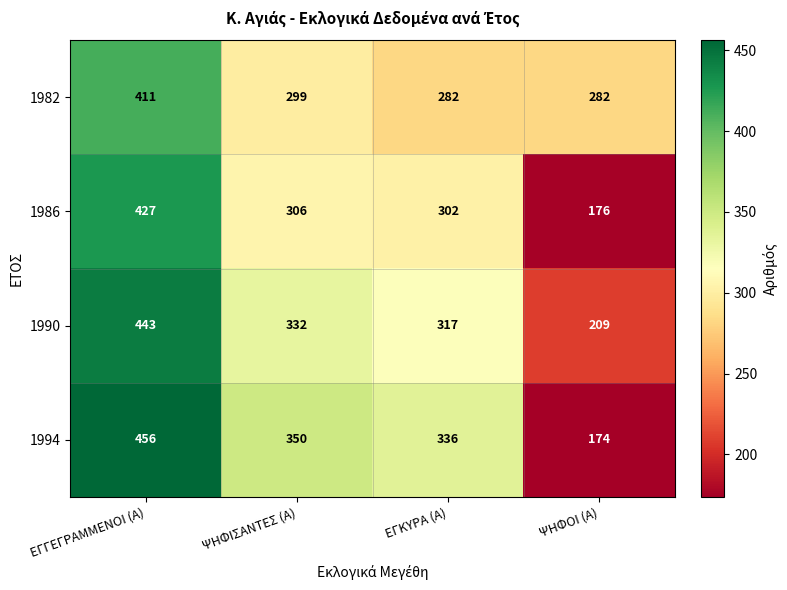

At which label does 1994 first exceed 350?

ΕΓΓΕΓΡΑΜΜΕΝΟΙ (Α)